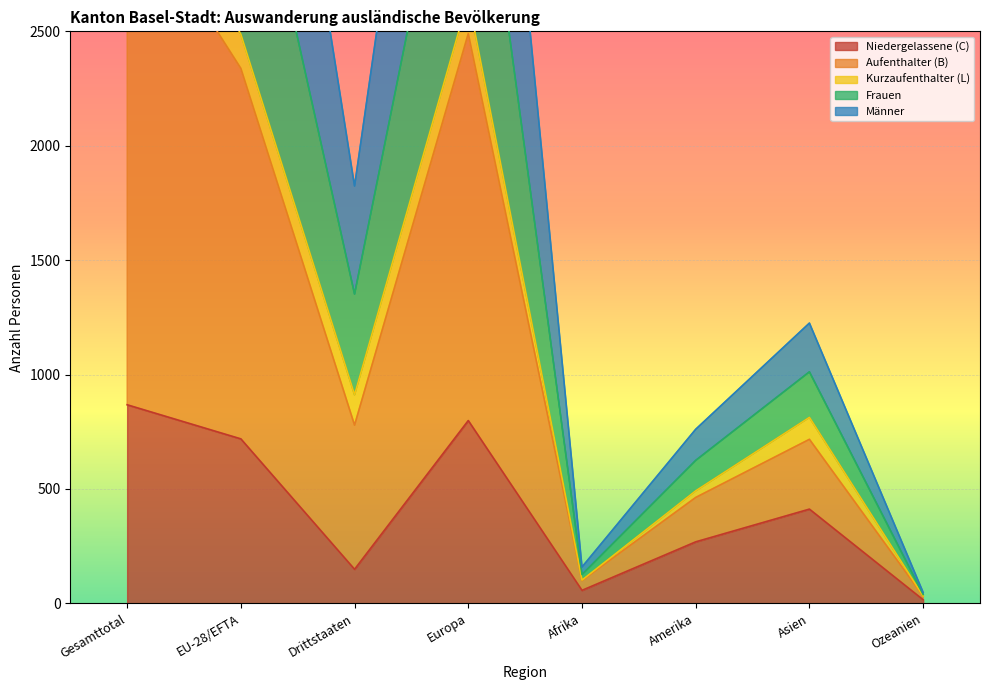

How many data points in Niedergelassene (C) are above 412?

3